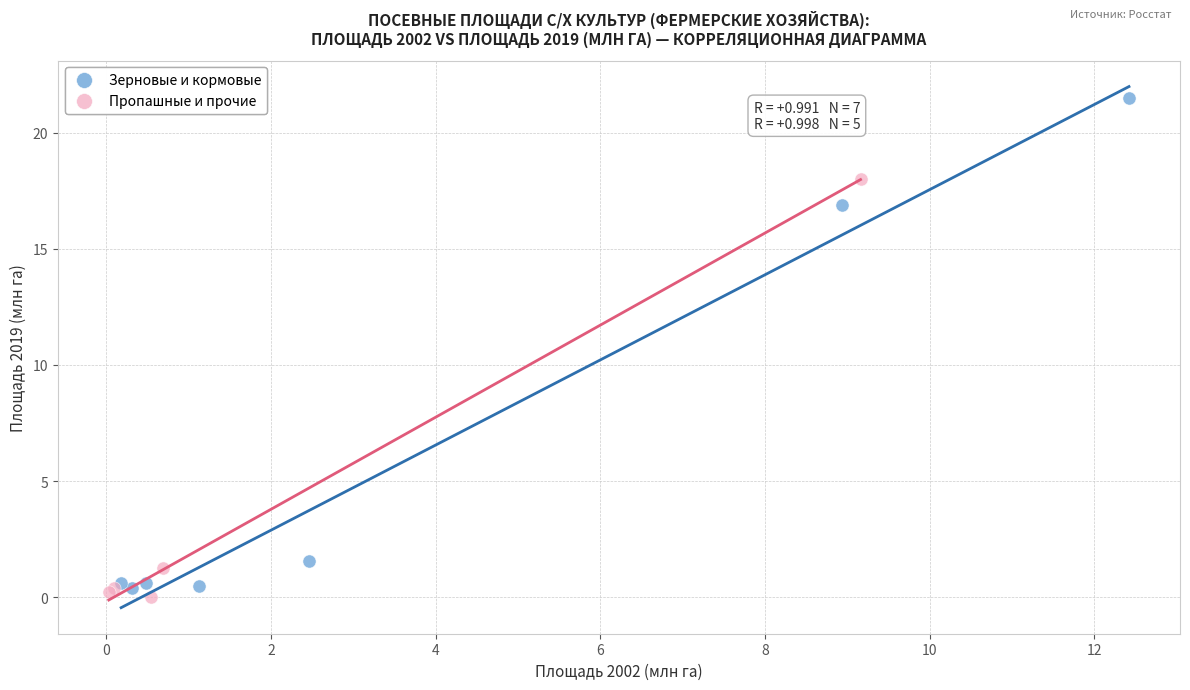

Which series has the widest spread of Y values?

Зерновые и кормовые